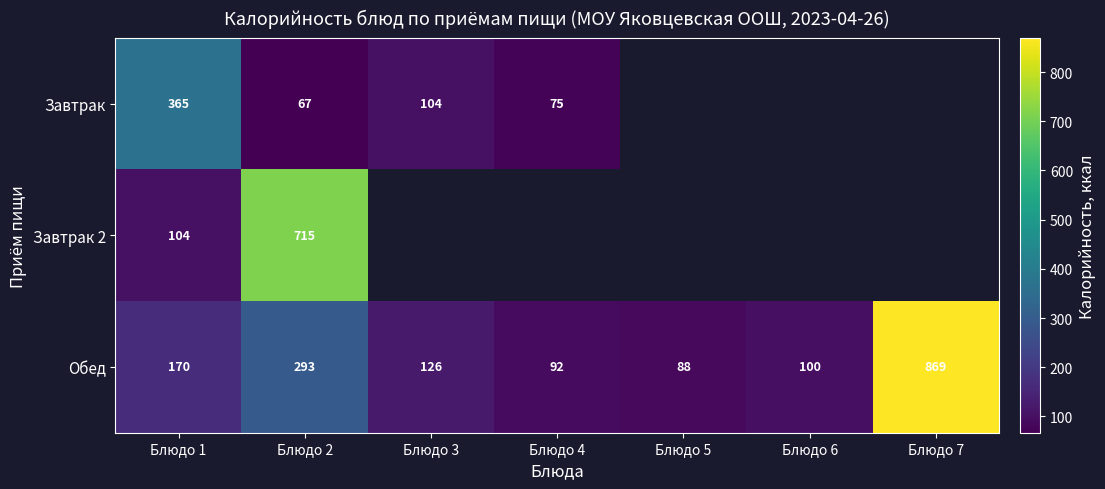

Is the value of Обед at Блюдо 7 greater than the value of Завтрак at Блюдо 4?

Yes